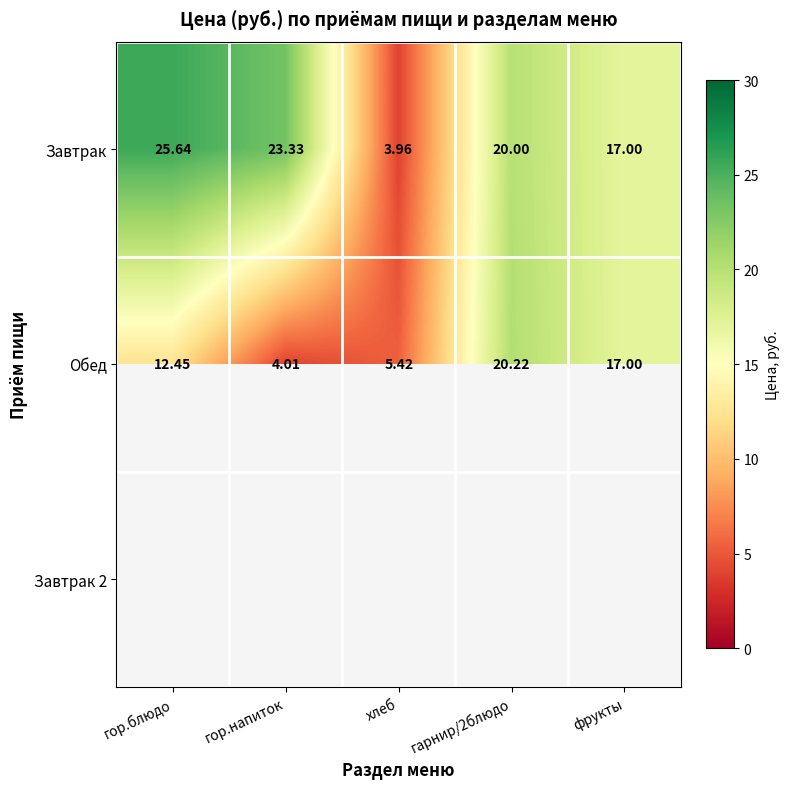

Which category has the highest value in the Завтрак series?

гор.блюдо